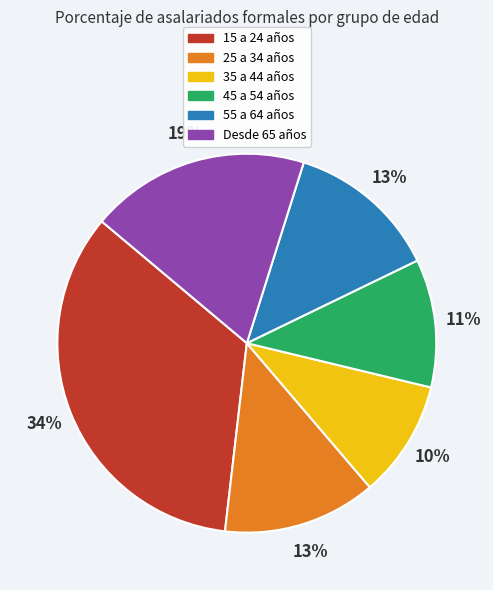

Which has a higher value, 15 a 24 años or Desde 65 años?

15 a 24 años